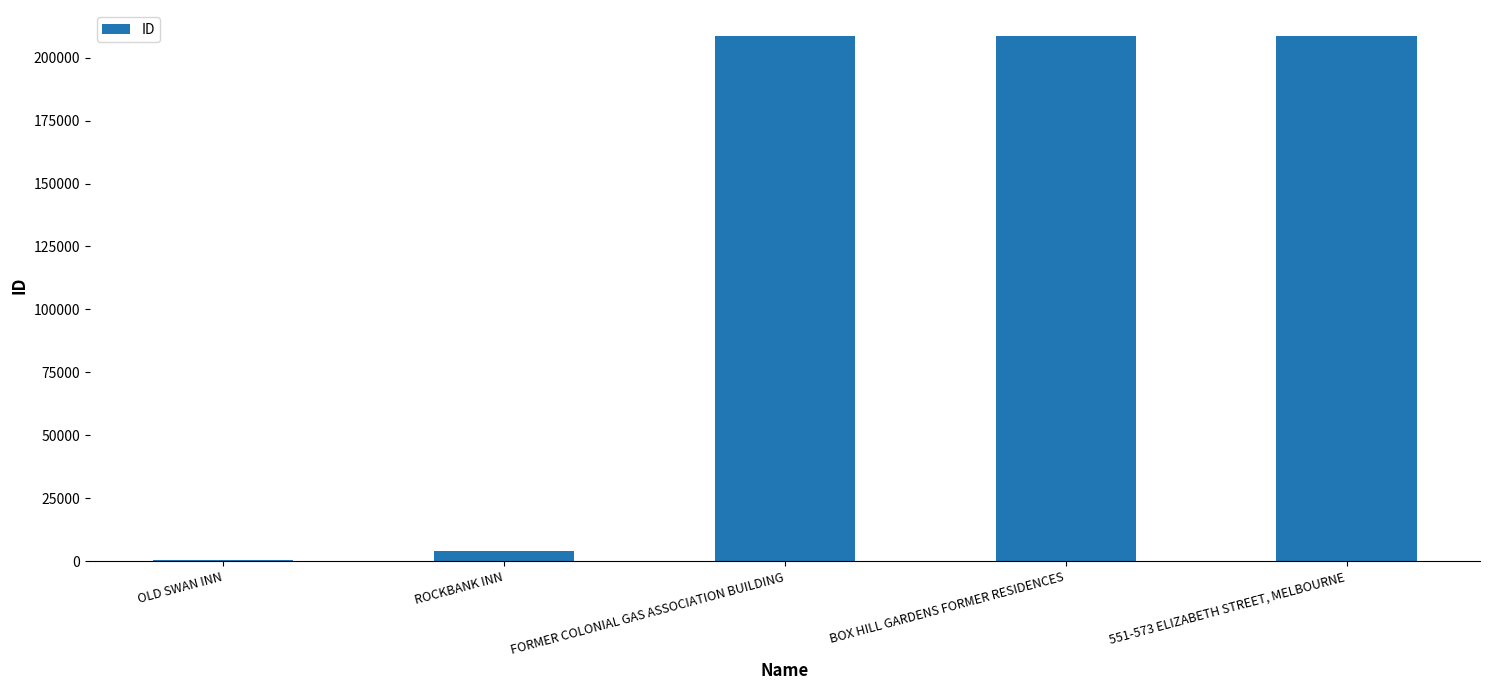

Are the bars horizontal?

No